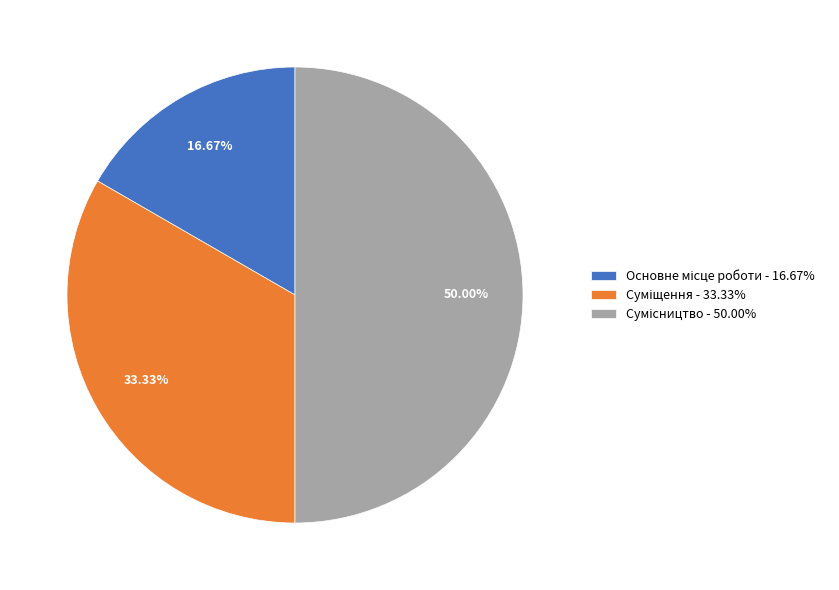

Does Суміщення represent more than half of the total?

No